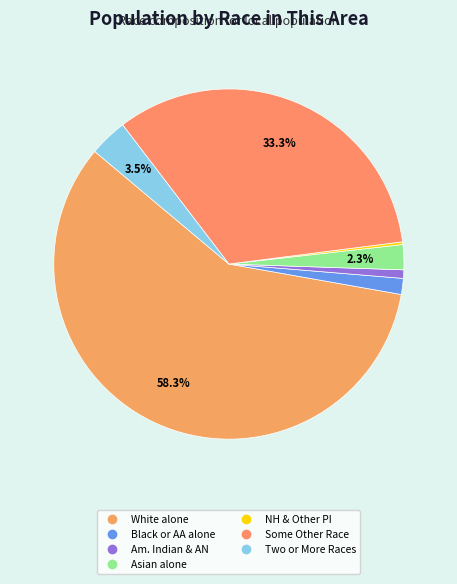

To the nearest percent, what is the average slice percentage?

14%